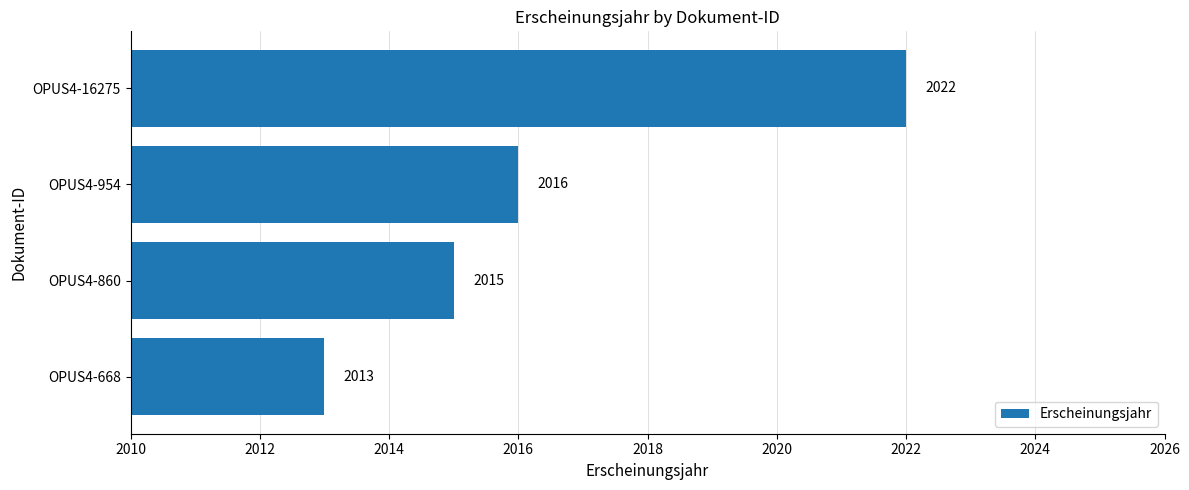

The chart shows a value of 2022 at OPUS4-16275. True or false?

True